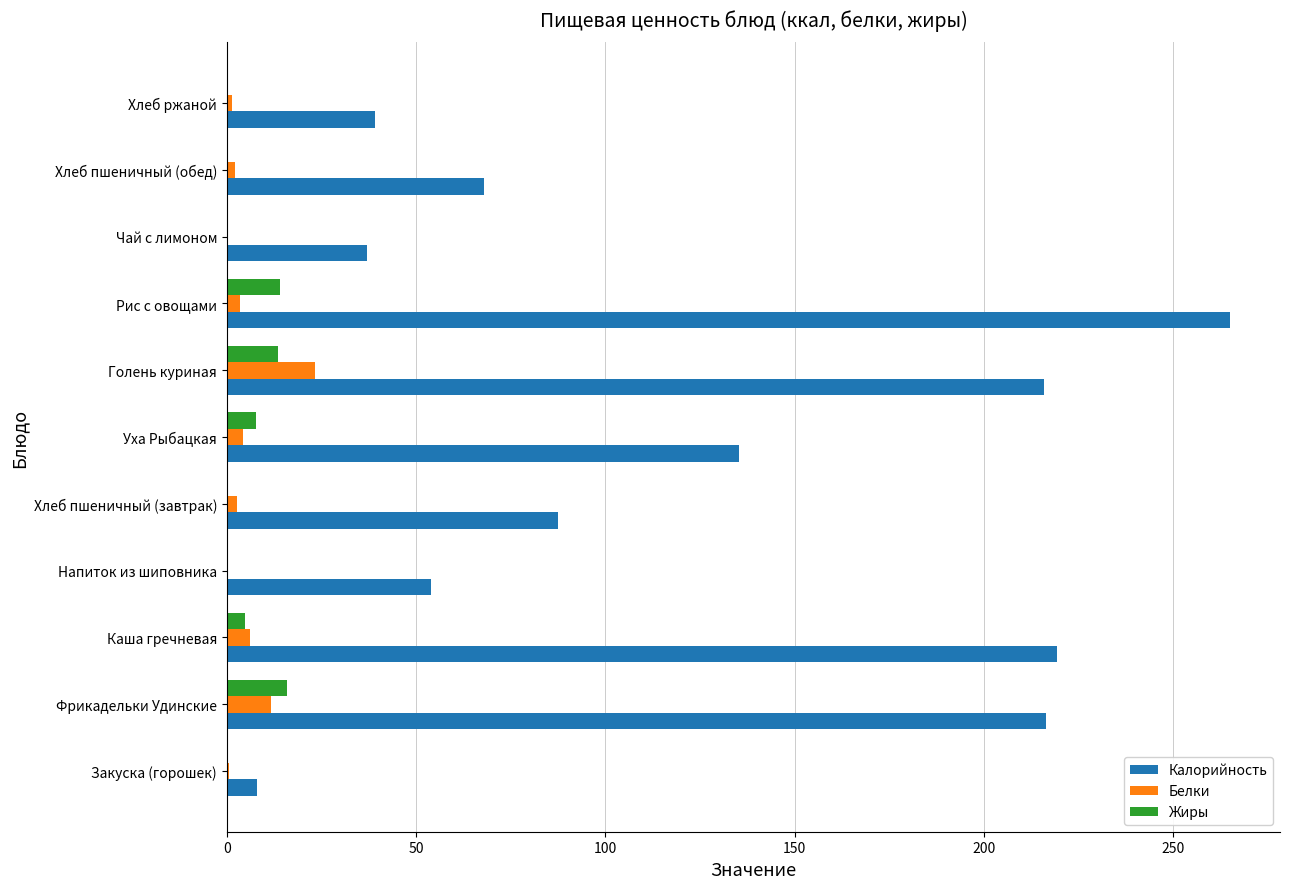

How many data points does each series have?

11